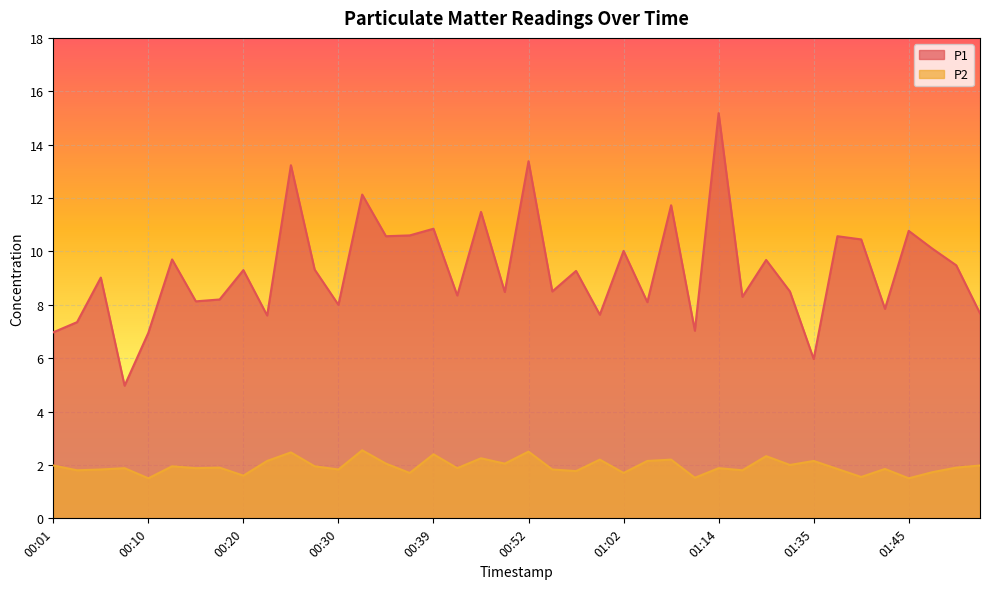

What is the smallest value displayed?

1.5